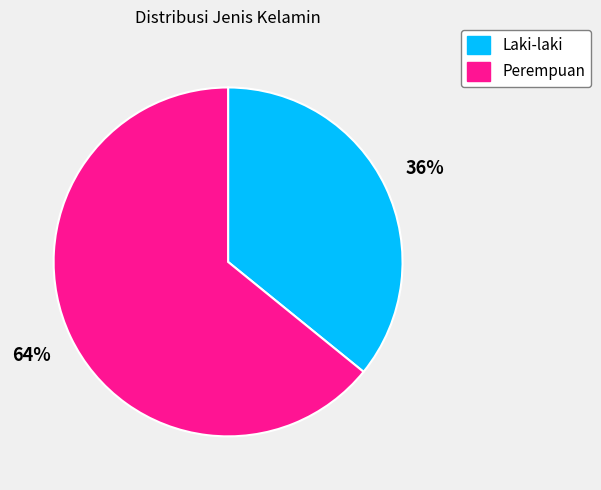

What percentage is the Perempuan slice, to the nearest percent?

64%